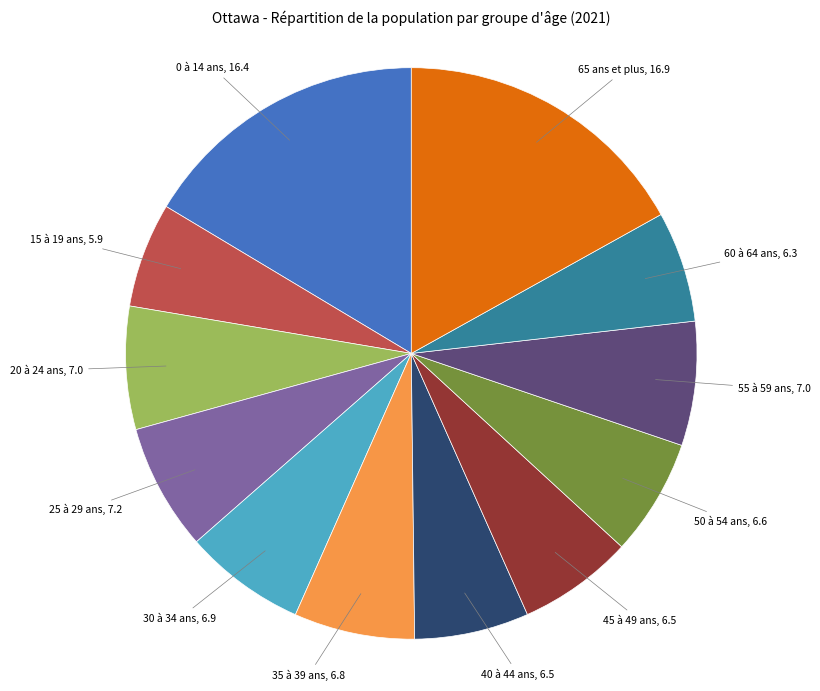

How many slices are in this pie chart?

12